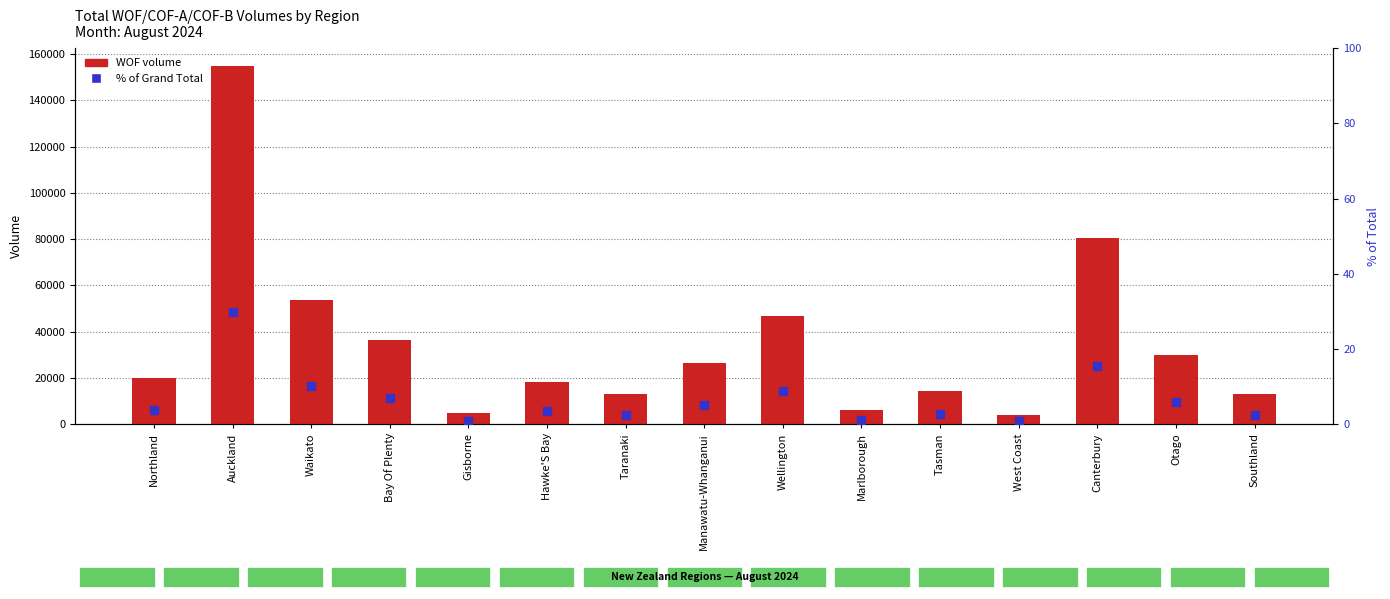

Which category has the lowest value across all series?

West Coast